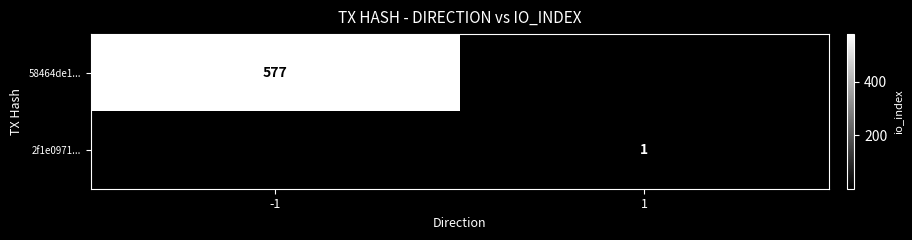

What is the minimum value shown in the chart?

1.0